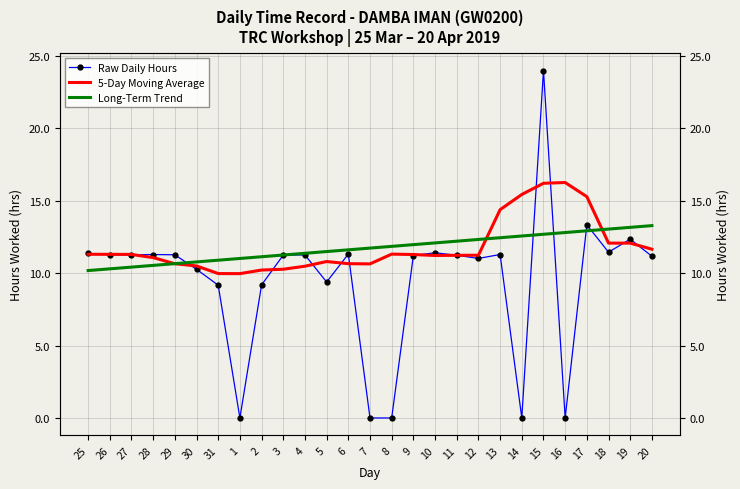

Reading left to right, extract all data points from this chart.

Raw Daily Hours: 25=11.4	26=11.3	27=11.3	28=11.3	29=11.3	30=10.3	31=9.2	1=0.0	2=9.2	3=11.2	4=11.3	5=9.4	6=11.3	7=0.0	8=0.0	9=11.2	10=11.4	11=11.2	12=11.0	13=11.3	14=0.0	15=24.0	16=0.0	17=13.3	18=11.4	19=12.3	20=11.2
5-Day Moving Average: 25=11.3	26=11.3	27=11.3	28=11.1	29=10.7	30=10.5	31=10.0	1=10.0	2=10.2	3=10.3	4=10.5	5=10.8	6=10.7	7=10.6	8=11.3	9=11.3	10=11.2	11=11.2	12=11.2	13=14.4	14=15.4	15=16.2	16=16.3	17=15.3	18=12.1	19=12.1	20=11.7
Long-Term Trend: 25=10.2	26=10.3	27=10.4	28=10.5	29=10.7	30=10.8	31=10.9	1=11.0	2=11.1	3=11.3	4=11.4	5=11.5	6=11.6	7=11.7	8=11.9	9=12.0	10=12.1	11=12.2	12=12.3	13=12.4	14=12.6	15=12.7	16=12.8	17=12.9	18=13.0	19=13.2	20=13.3